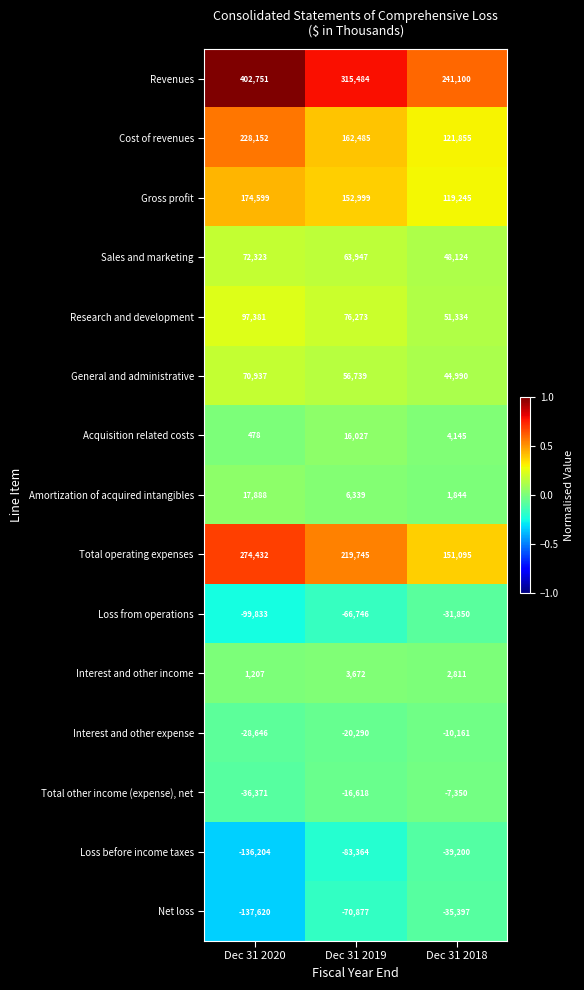

Rank the series by their maximum value, from highest to lowest.

Revenues, Total operating expenses, Cost of revenues, Gross profit, Research and development, Sales and marketing, General and administrative, Amortization of acquired intangibles, Acquisition related costs, Interest and other income, Total other income (expense), net, Interest and other expense, Loss from operations, Net loss, Loss before income taxes